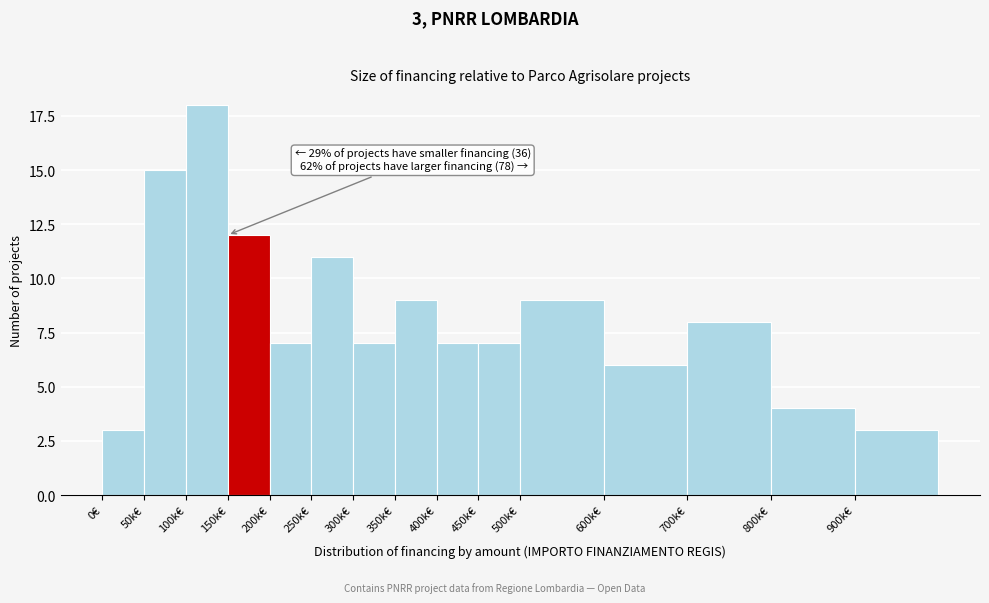

Reading right to left, list all the values displayed in this chart.

900k€=3	800k€=4	700k€=8	600k€=6	500k€=9	450k€=7	400k€=7	350k€=9	300k€=7	250k€=11	200k€=7	150k€=12	100k€=18	50k€=15	0€=3